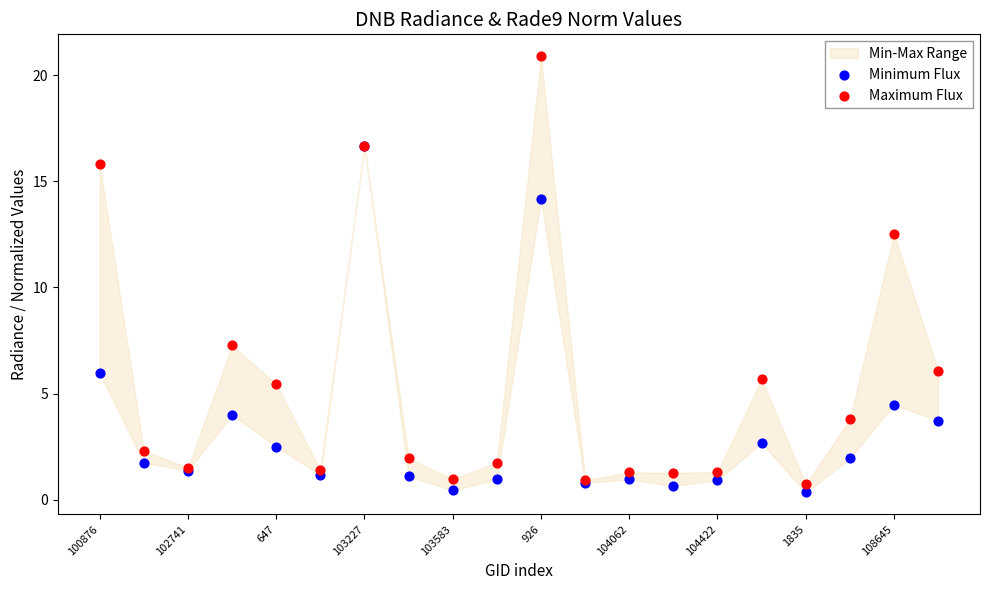

In the Minimum Flux series, what Y value is closest to 8?

6.0